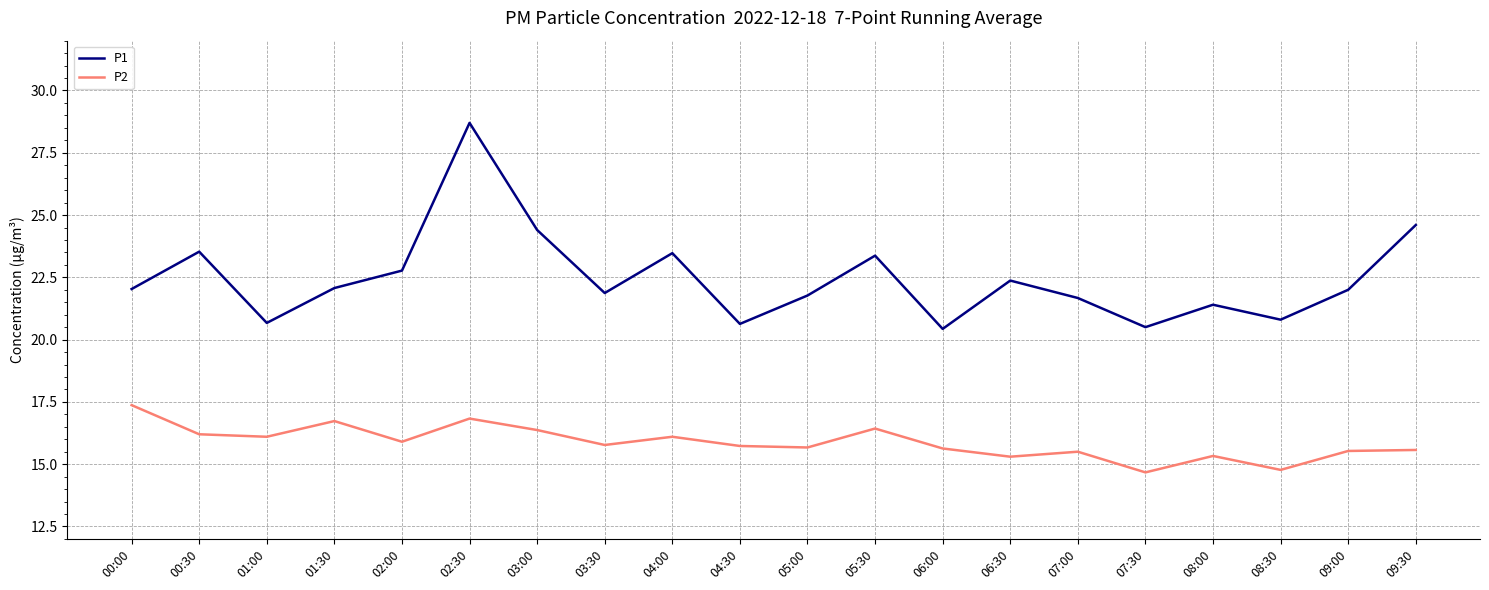

Rank the series by their average value, from highest to lowest.

P1, P2